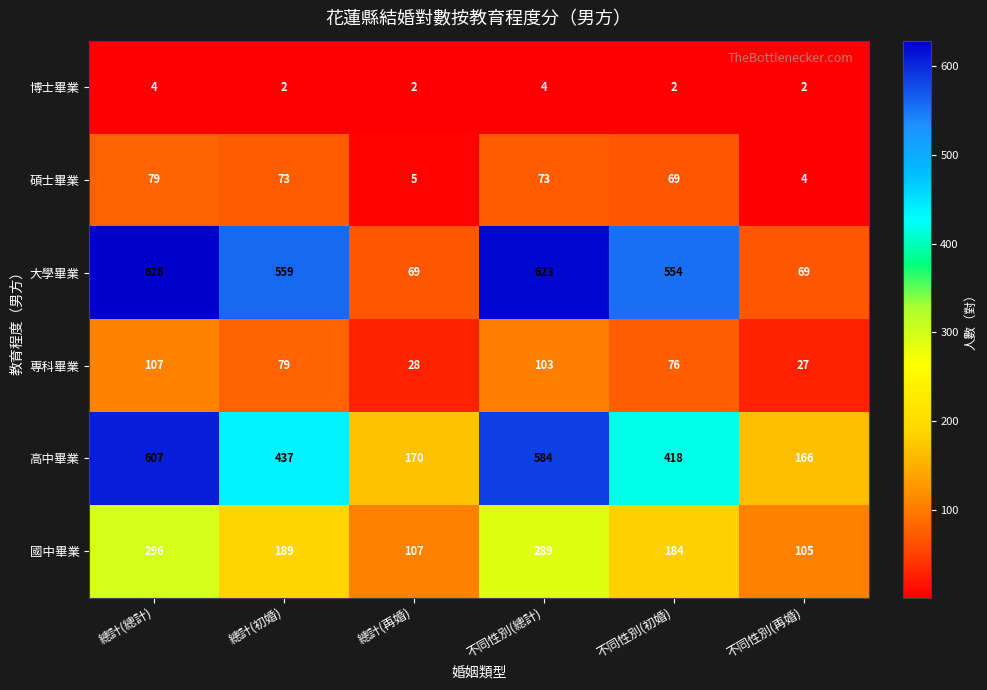

What is the sum of all 國中畢業 values?

1170